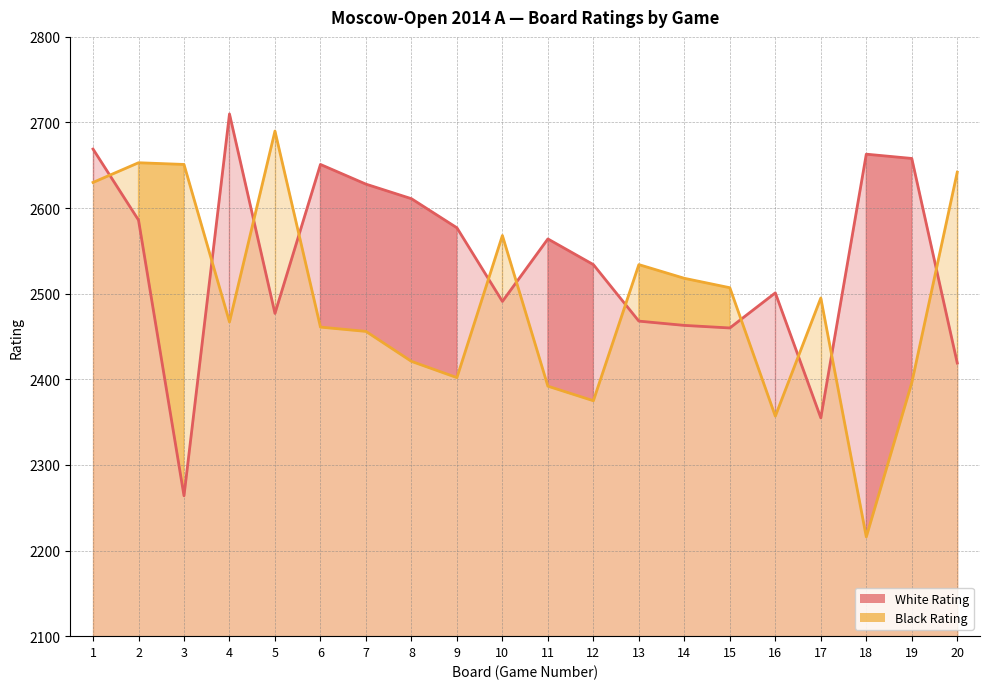

What is the spread (max minus min) of values at 14?

55